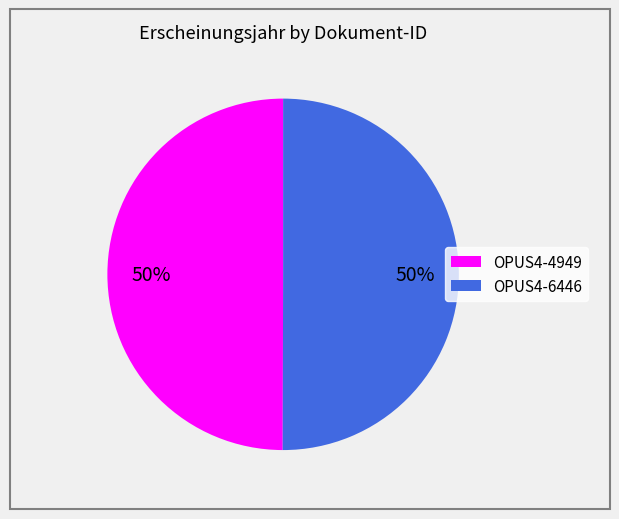

To the nearest percent, what portion does OPUS4-6446 represent?

50%